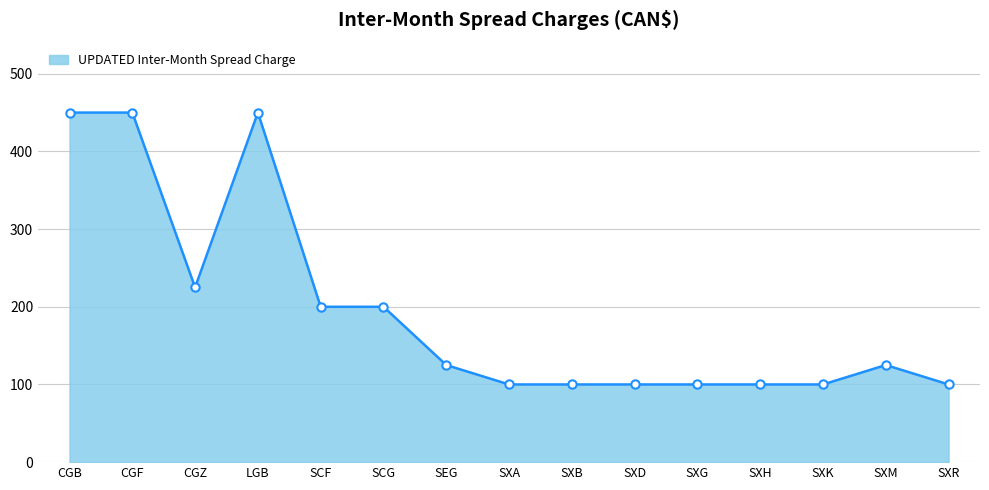

What is the difference between the maximum and minimum values?

350